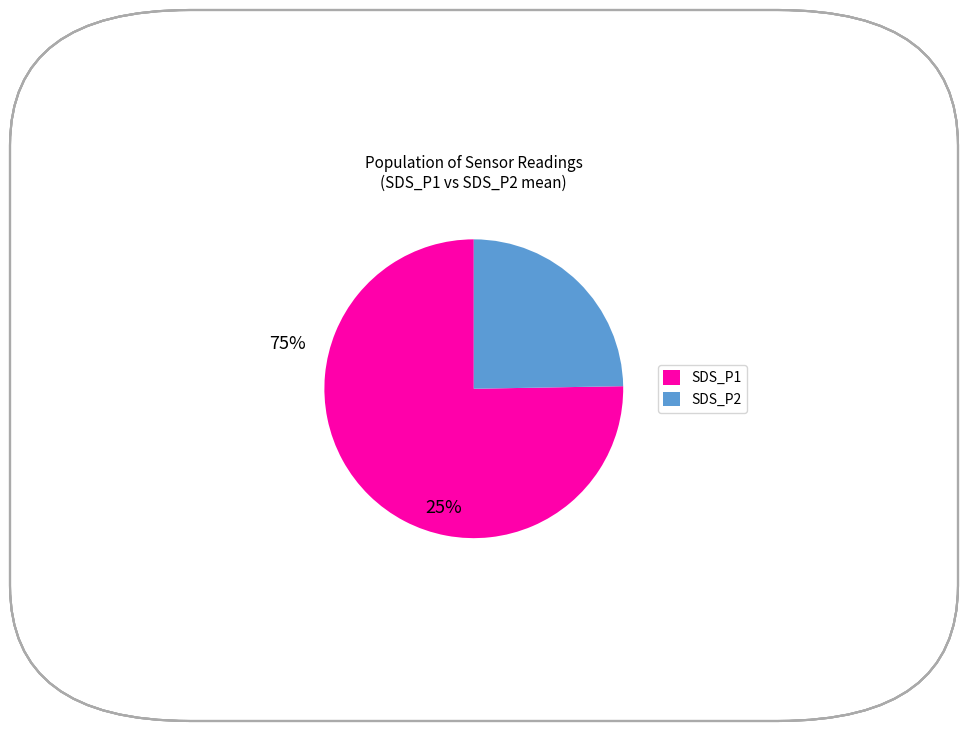

Which has a higher value, SDS_P2 or SDS_P1?

SDS_P1